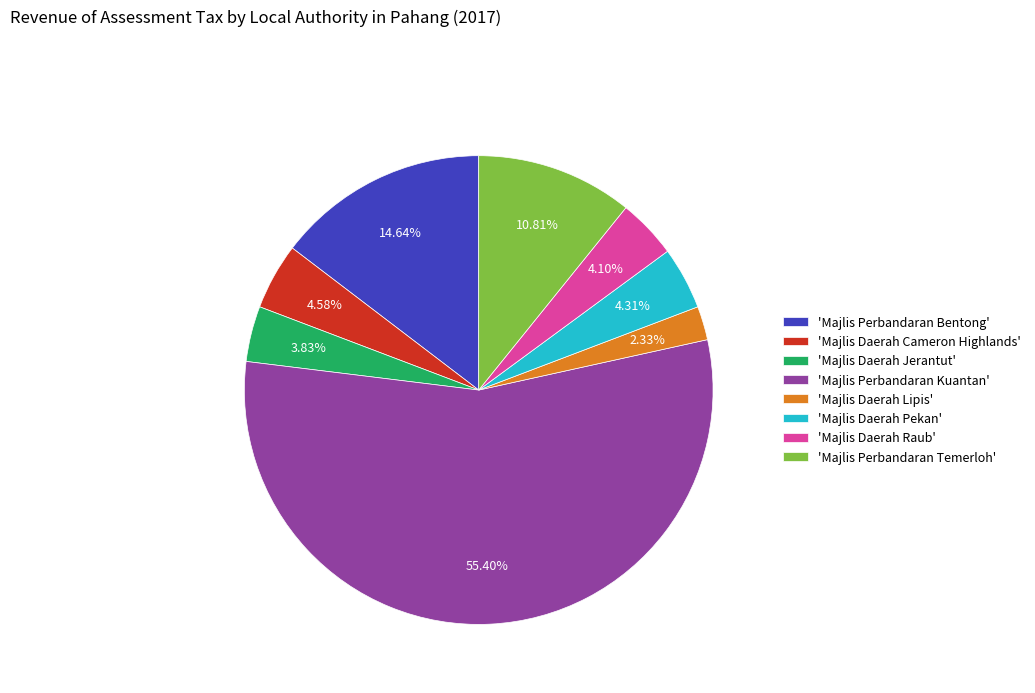

What is the majority slice?

'Majlis Perbandaran Kuantan'